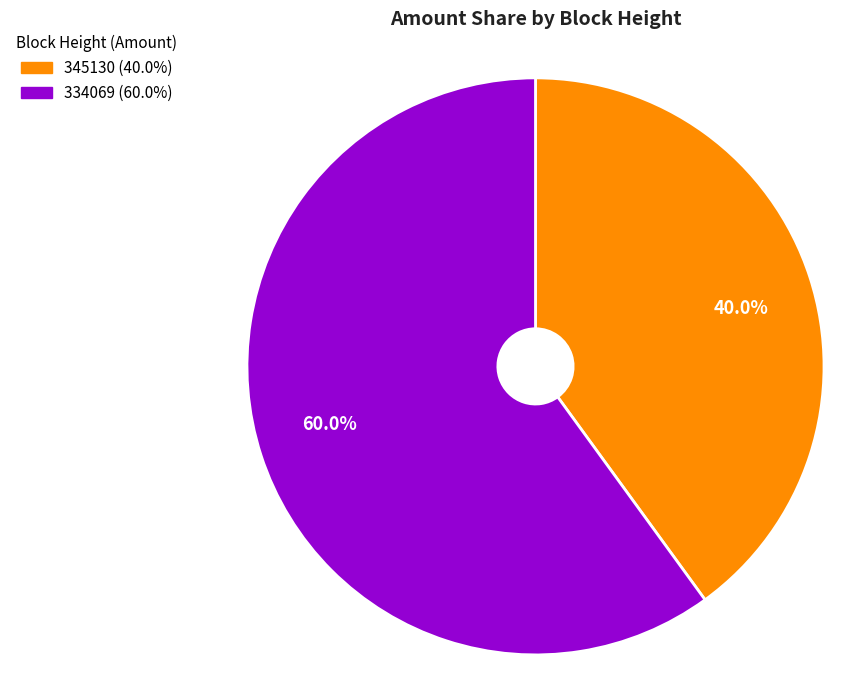

What is the largest slice in the pie chart?

334069